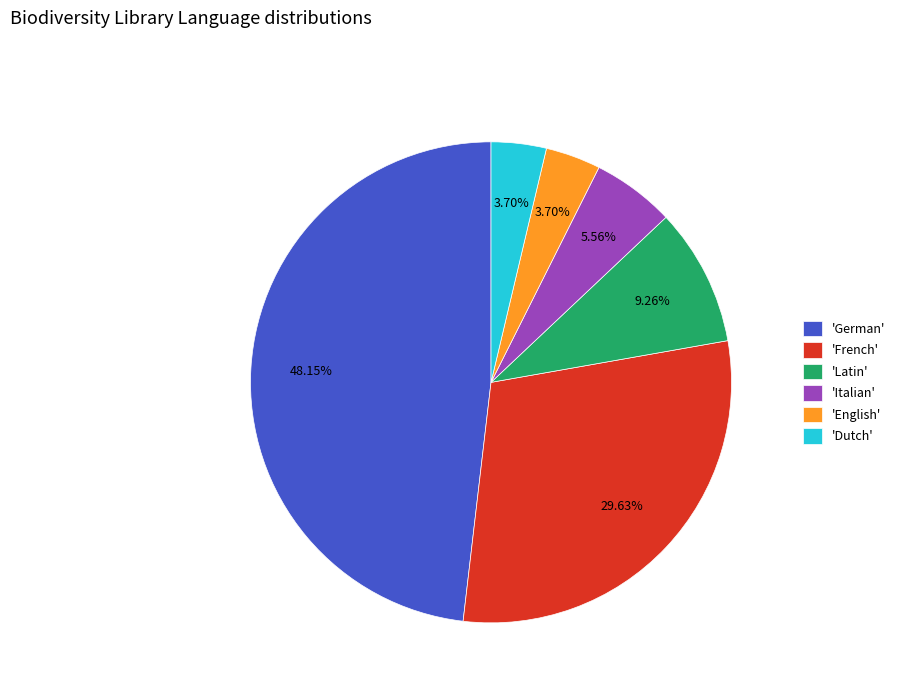

Which has a higher value, 'German' or 'French'?

'German'